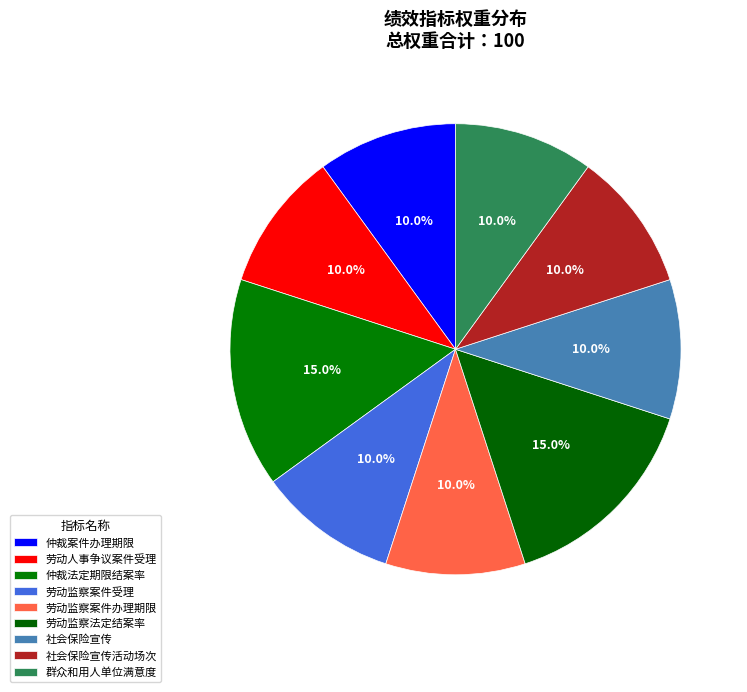

Count the number of slices in the pie.

9